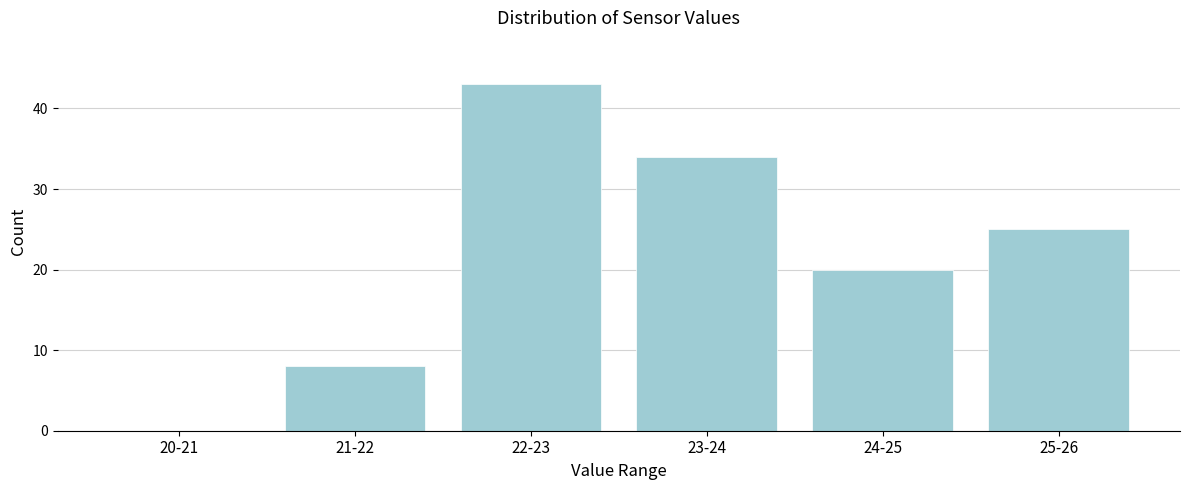

Reading right to left, what are all the values shown in this chart?

25-26=25	24-25=20	23-24=34	22-23=43	21-22=8	20-21=0